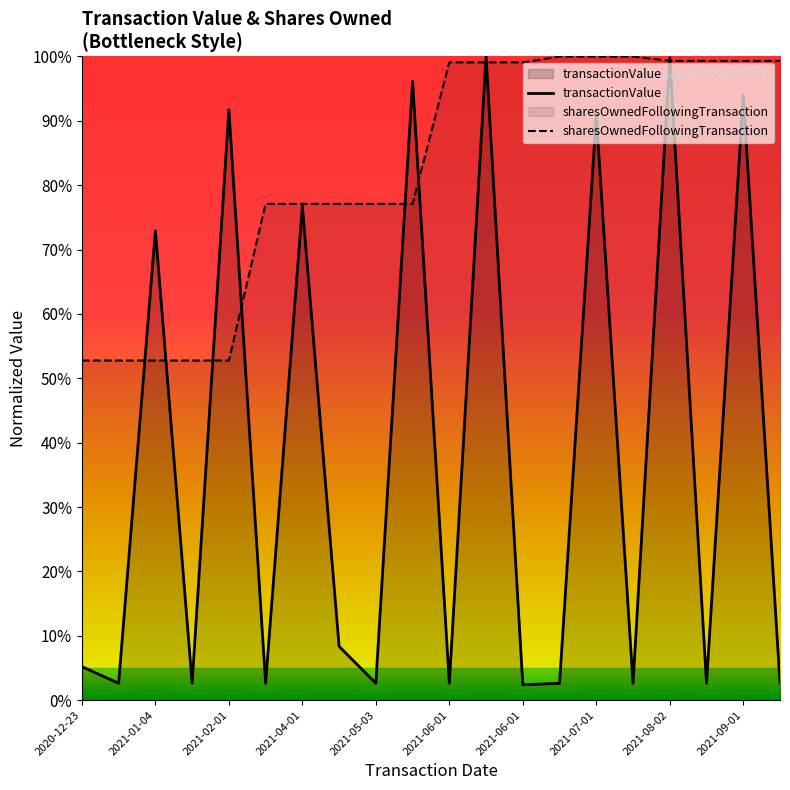

At how many categories does at least one series exceed 0?

20